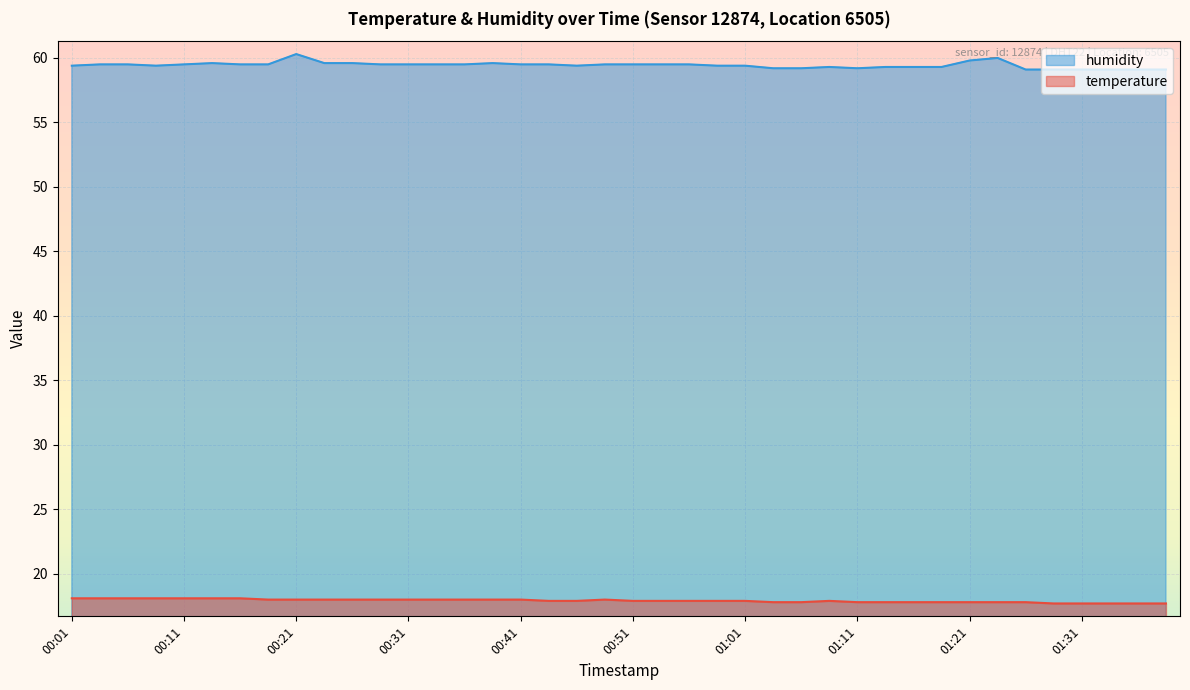

What is the label of the 4th point from the left?

00:09